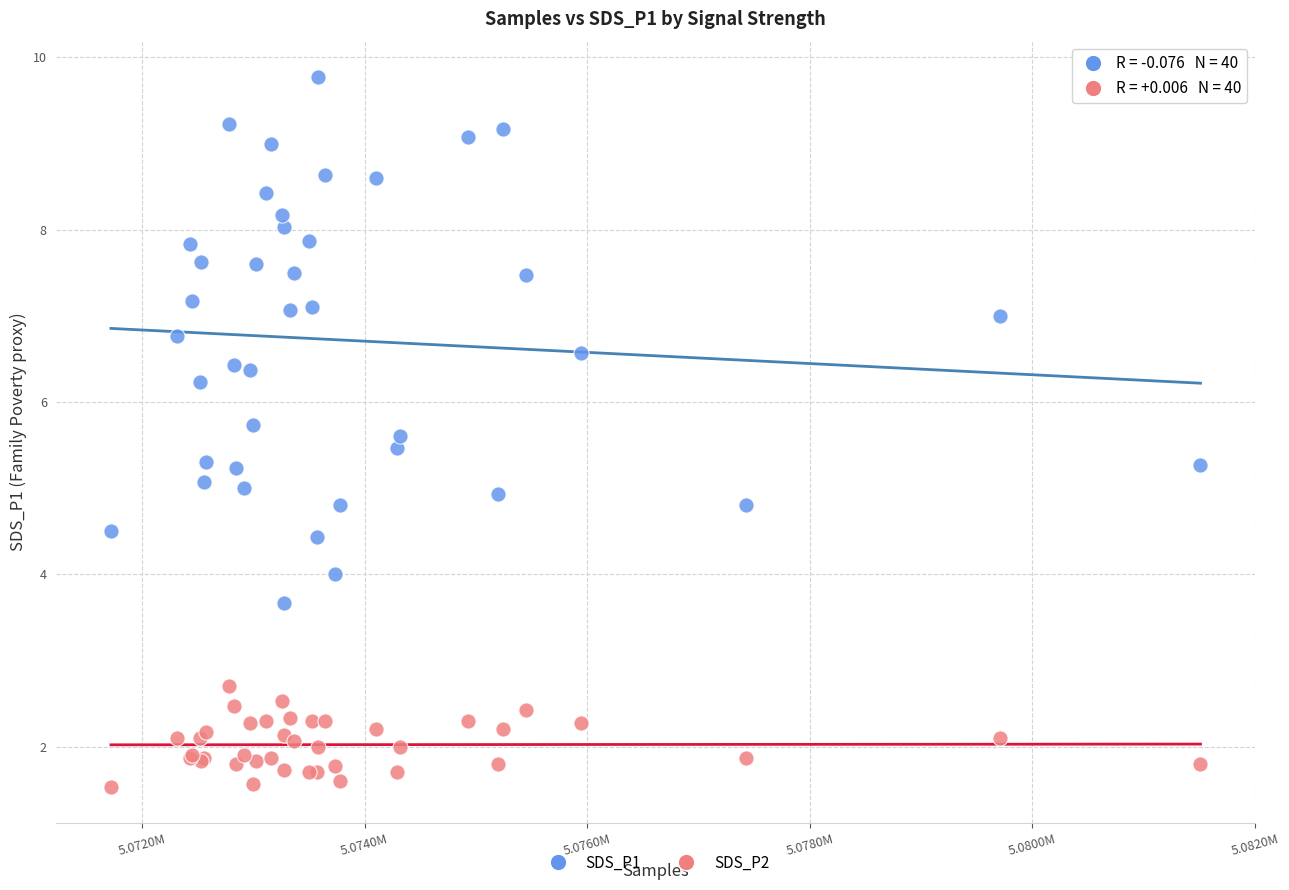

Which series contains the lowest Y value?

SDS_P2